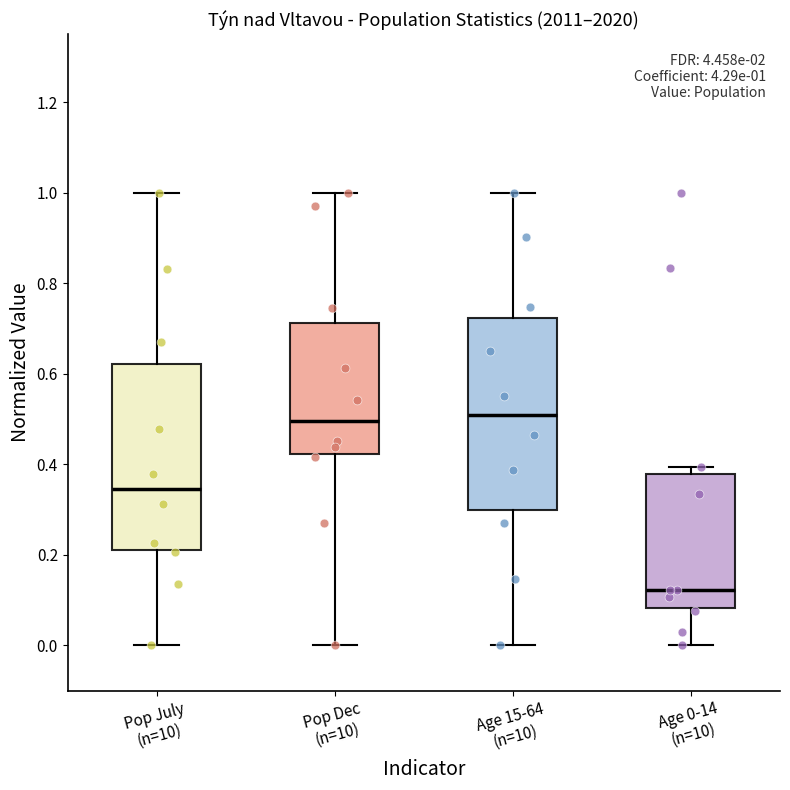

Which box's median line is the lowest?

Age 0-14 (n=10)